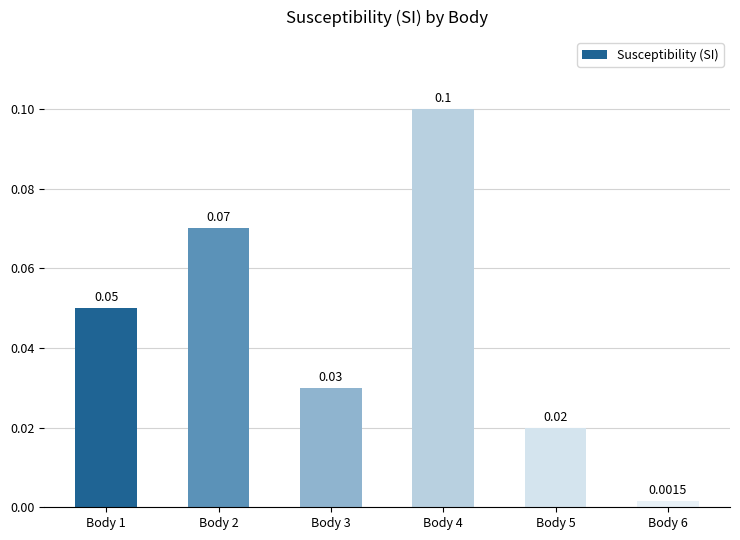

Which has a higher value, Body 6 or Body 2?

Body 2